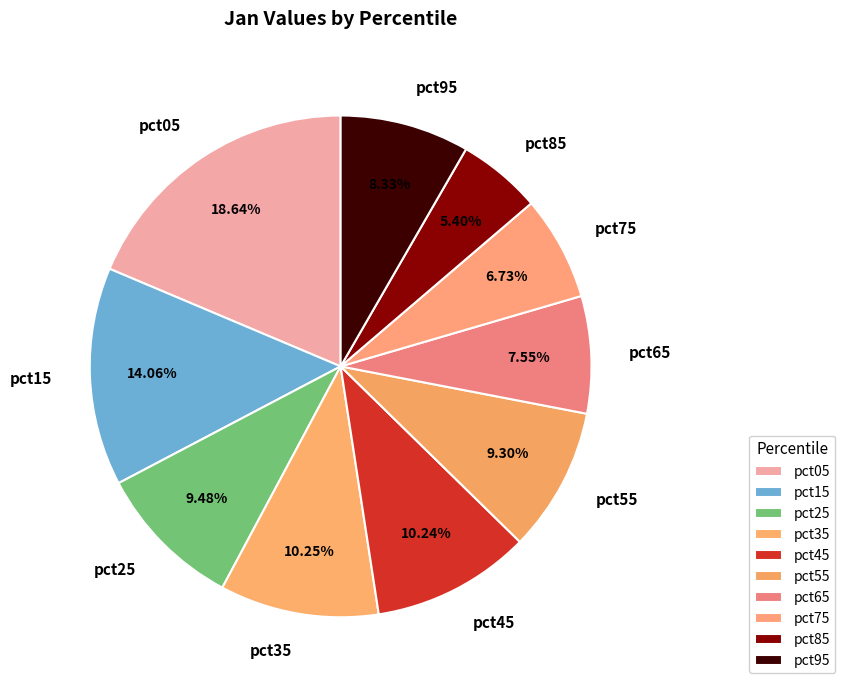

Count the number of slices in the pie.

10